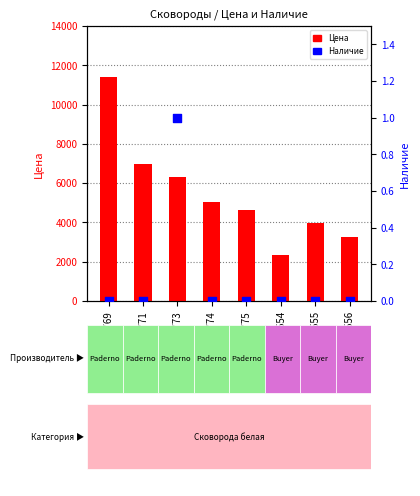

Which series has the largest total across all categories?

Цена